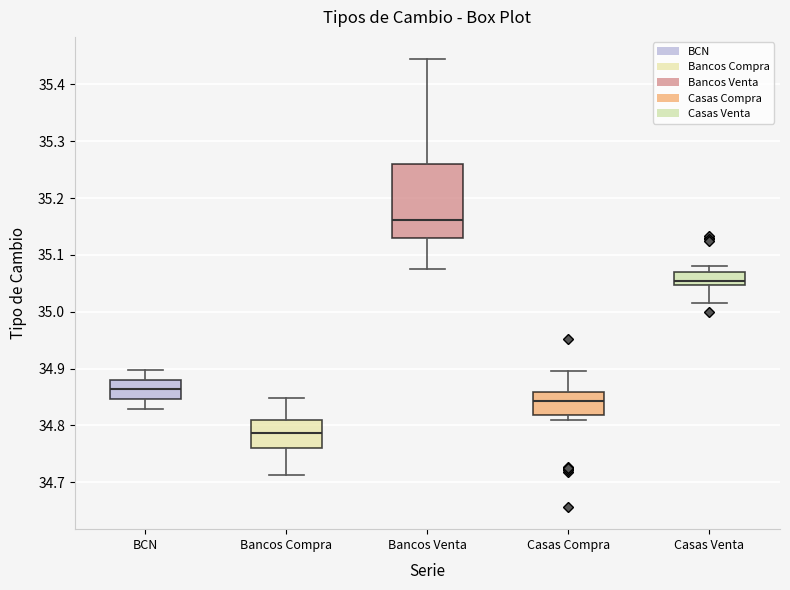

Reading left to right, transcribe this box plot: for each box, give where its median line is, the range the box spans, and where its two whiskers end, as read against the y-axis. The values are not printed on the chart, so give them approximately, as read against the axis.

BCN: median 34.86, box 34.85 to 34.88, whiskers 34.83 to 34.90
Bancos Compra: median 34.79, box 34.76 to 34.81, whiskers 34.71 to 34.85
Bancos Venta: median 35.16, box 35.13 to 35.26, whiskers 35.08 to 35.44
Casas Compra: median 34.84, box 34.82 to 34.86, whiskers 34.81 to 34.90
Casas Venta: median 35.05 (inside the box), box 35.05 to 35.07, whiskers 35.02 to 35.08